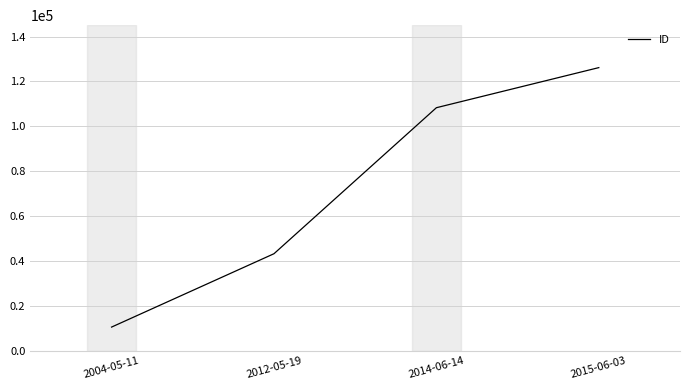

At which label is the value closest to 68339?

2012-05-19